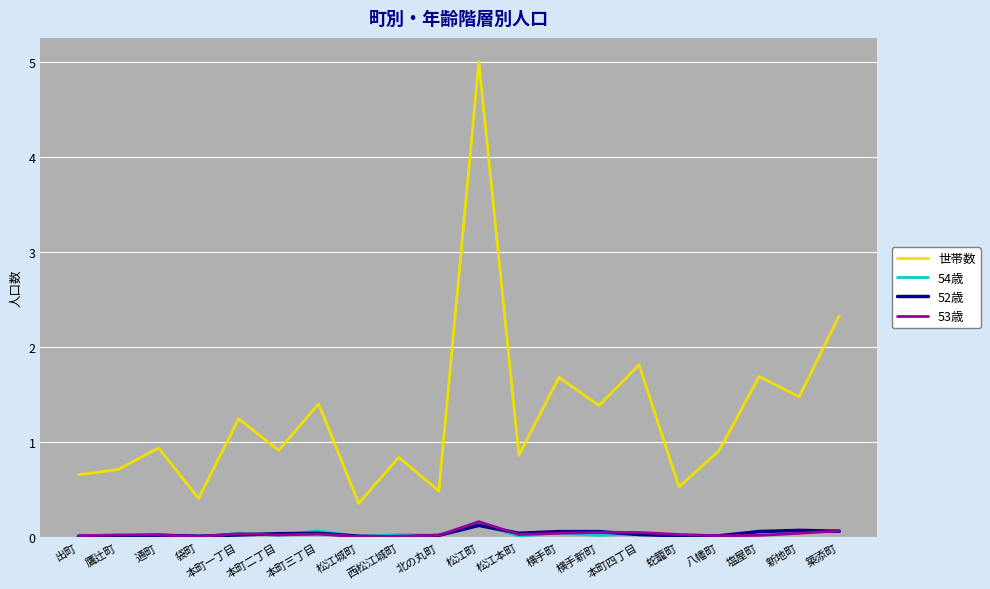

What position from the right is 松江町?

10